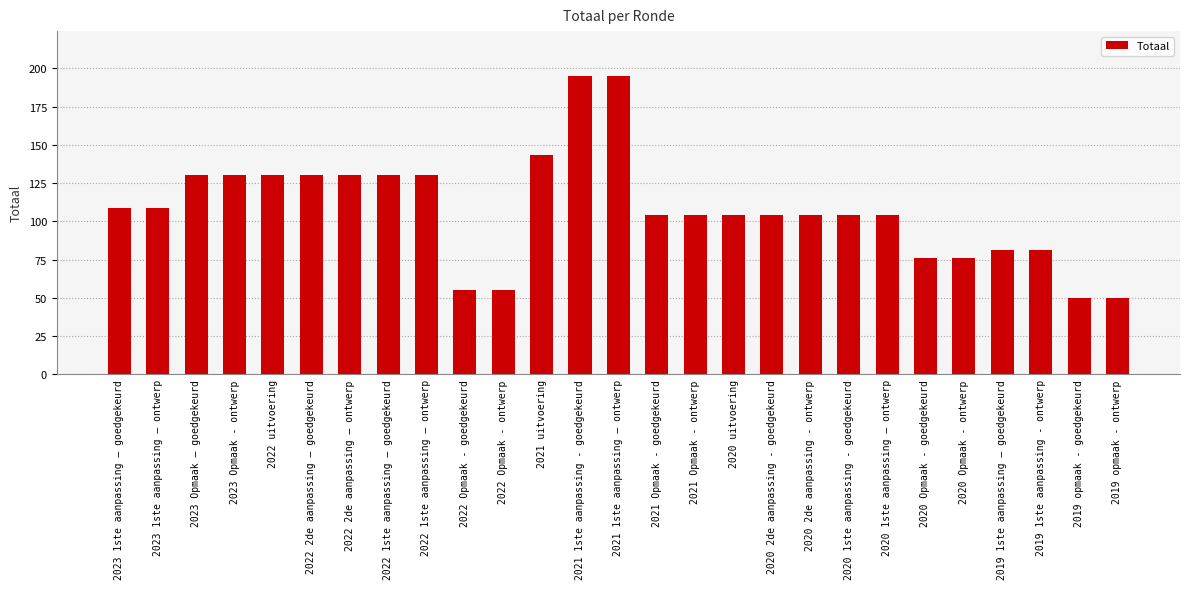

True or false: the data shows 130 at 2022 1ste aanpassing – goedgekeurd.

True